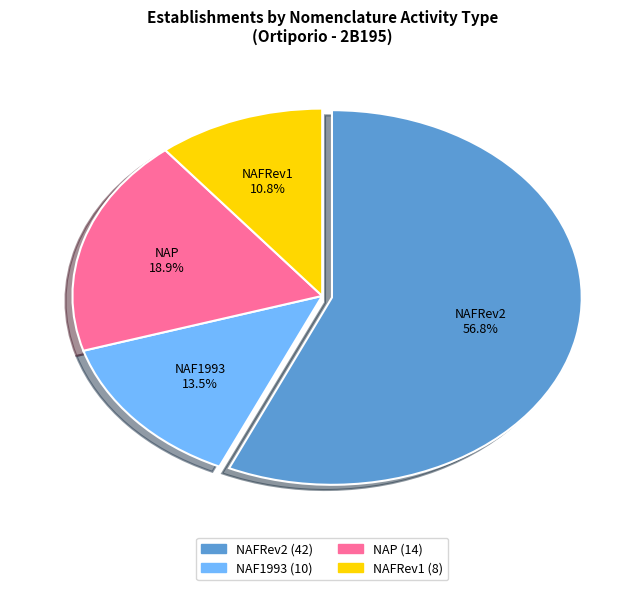

Rank the categories by value from lowest to highest.

NAFRev1, NAF1993, NAP, NAFRev2